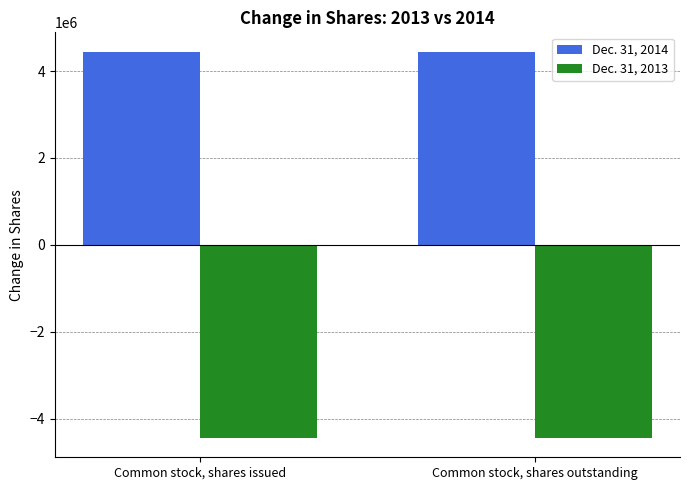

What is the sum of the Dec. 31, 2013 values at Common stock, shares issued and Common stock, shares outstanding?

-8894296